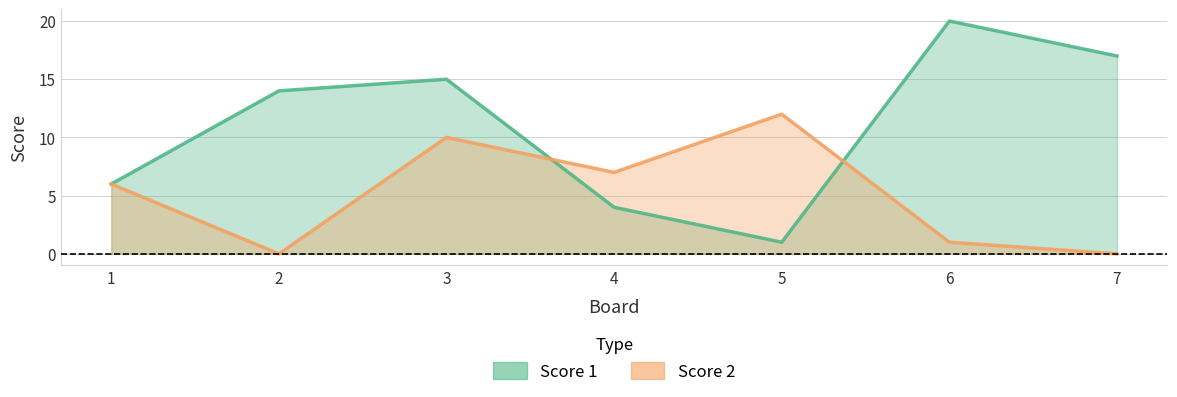

What is the difference between the Score 1 values at 4 and 2?

10